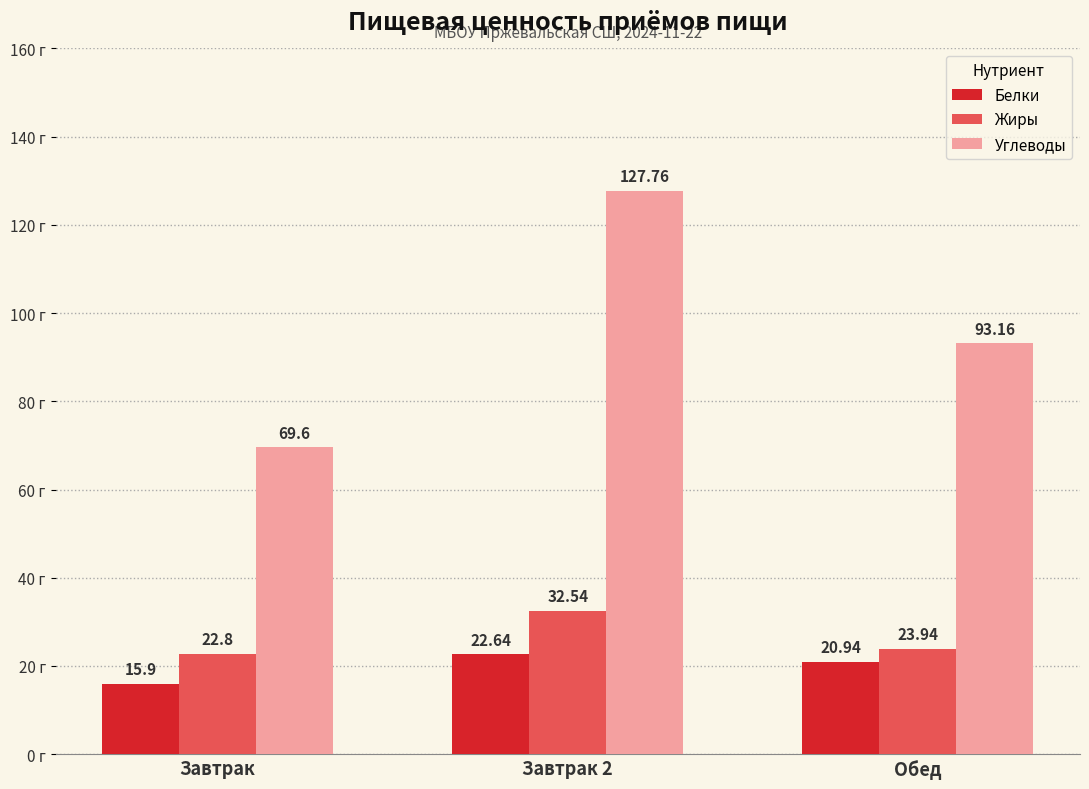

Rank the series at Обед from lowest to highest value.

Белки, Жиры, Углеводы